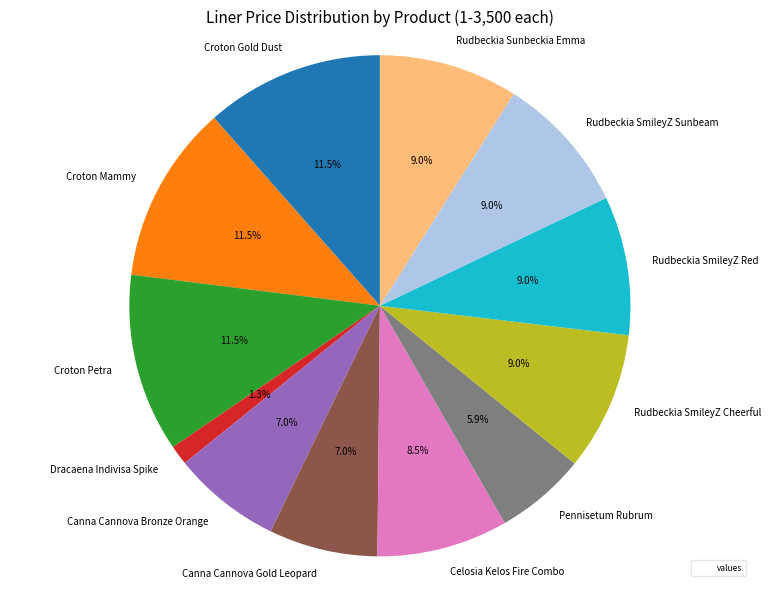

Is there a majority slice in this chart?

No